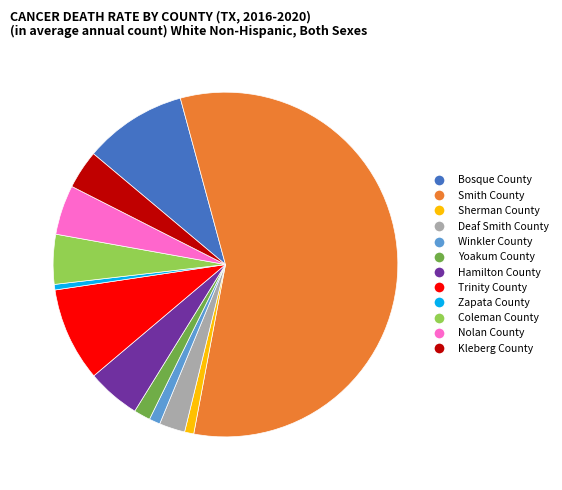

Does any single category account for the majority?

Yes